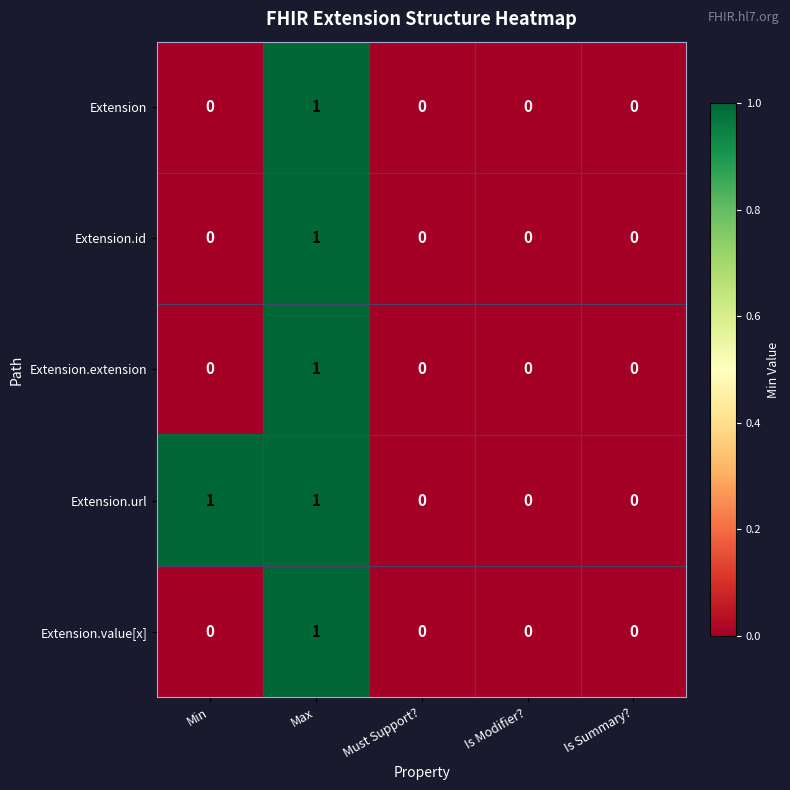

At which category is the sum across all series the highest?

Max